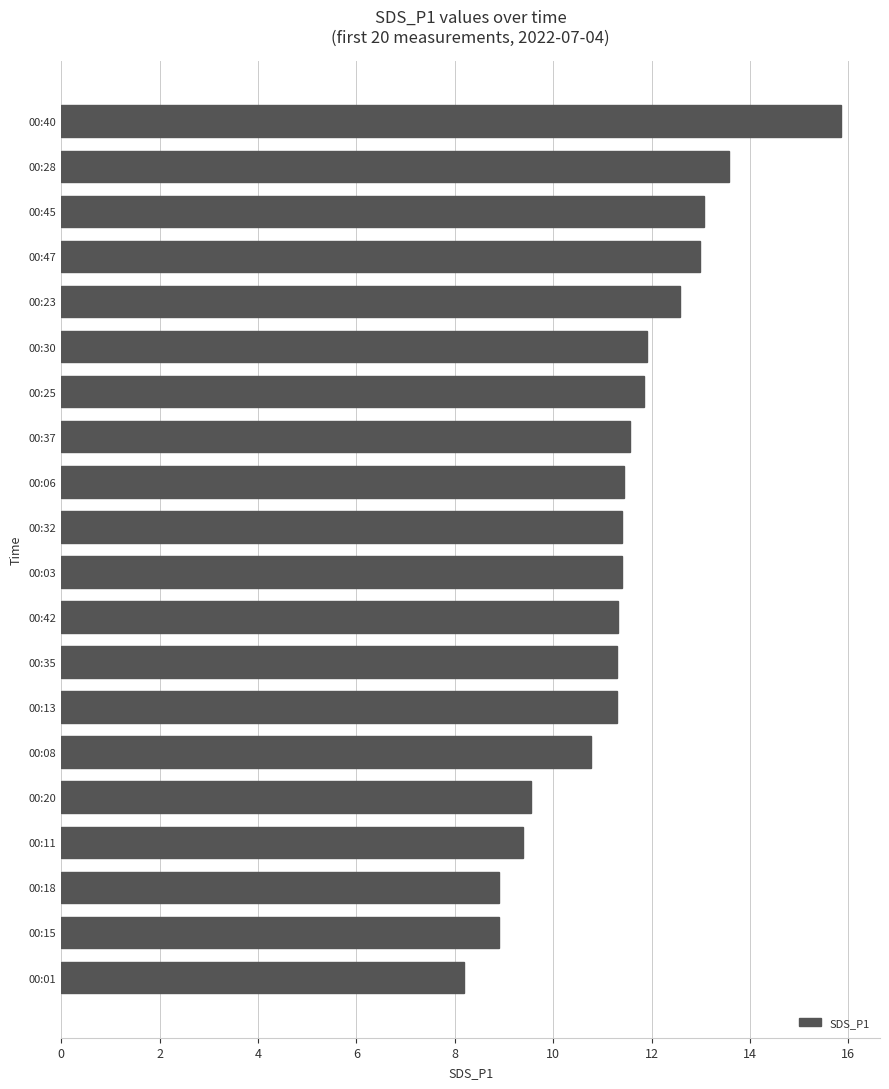

Is it true that the value at 00:11 is 6.3?

False